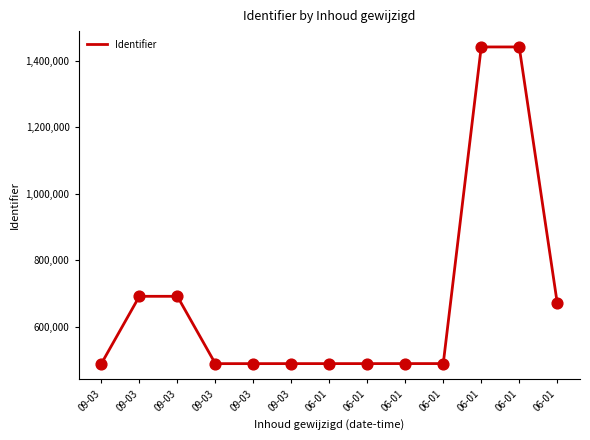

Approximately how many times larger is the value at 09-03 compared to 06-01?

0.3